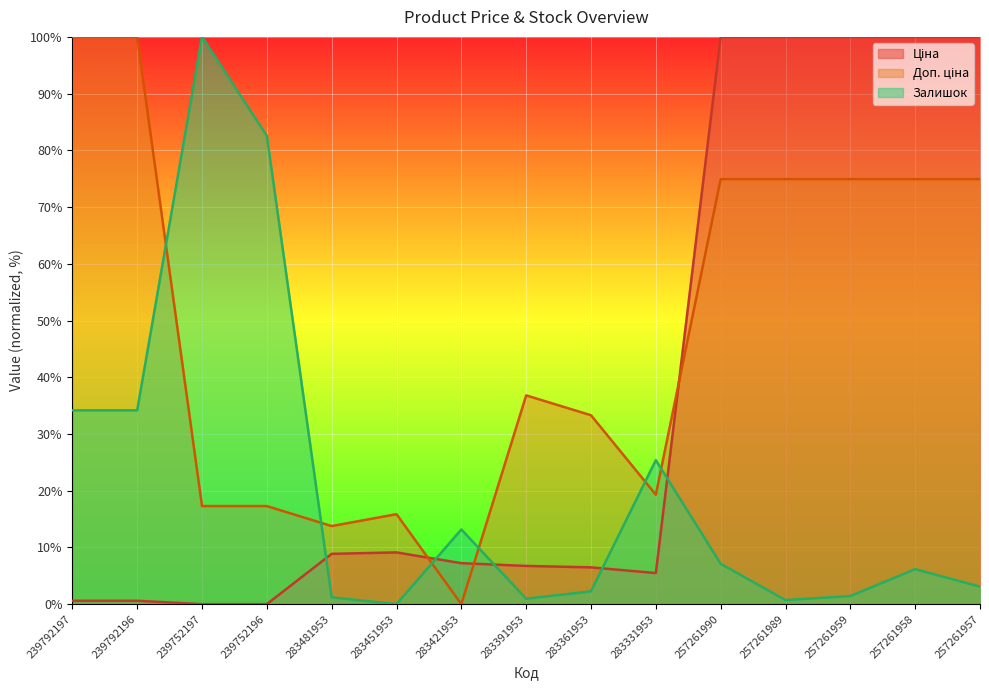

Reading left to right, transcribe all the data shown in this chart.

Ціна: 0.6	0.6	0.0	0.0	8.9	9.1	7.2	6.7	6.5	5.5	100.0	100.0	100.0	100.0	100.0
Доп. ціна: 100.0	100.0	17.3	17.3	13.8	15.9	0.0	36.8	33.3	19.3	74.9	74.9	74.9	74.9	74.9
Залишок: 34.2	34.2	100.0	82.6	1.2	0.0	13.2	0.9	2.3	25.4	7.1	0.7	1.4	6.2	3.1